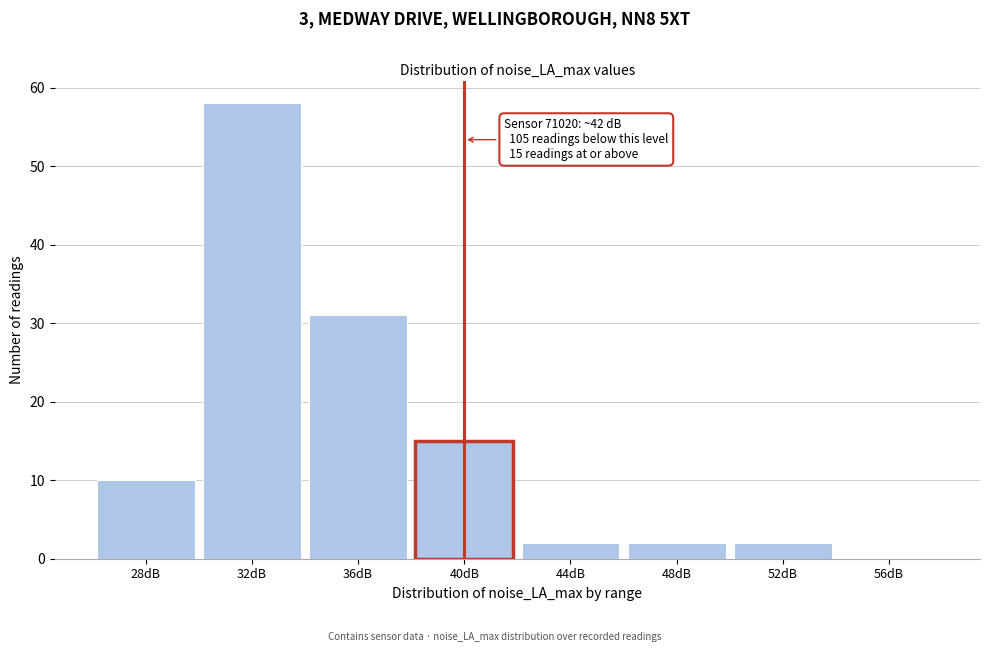

Reading left to right, extract all data points from this chart.

28dB=10	32dB=58	36dB=31	40dB=15	44dB=2	48dB=2	52dB=2	56dB=0